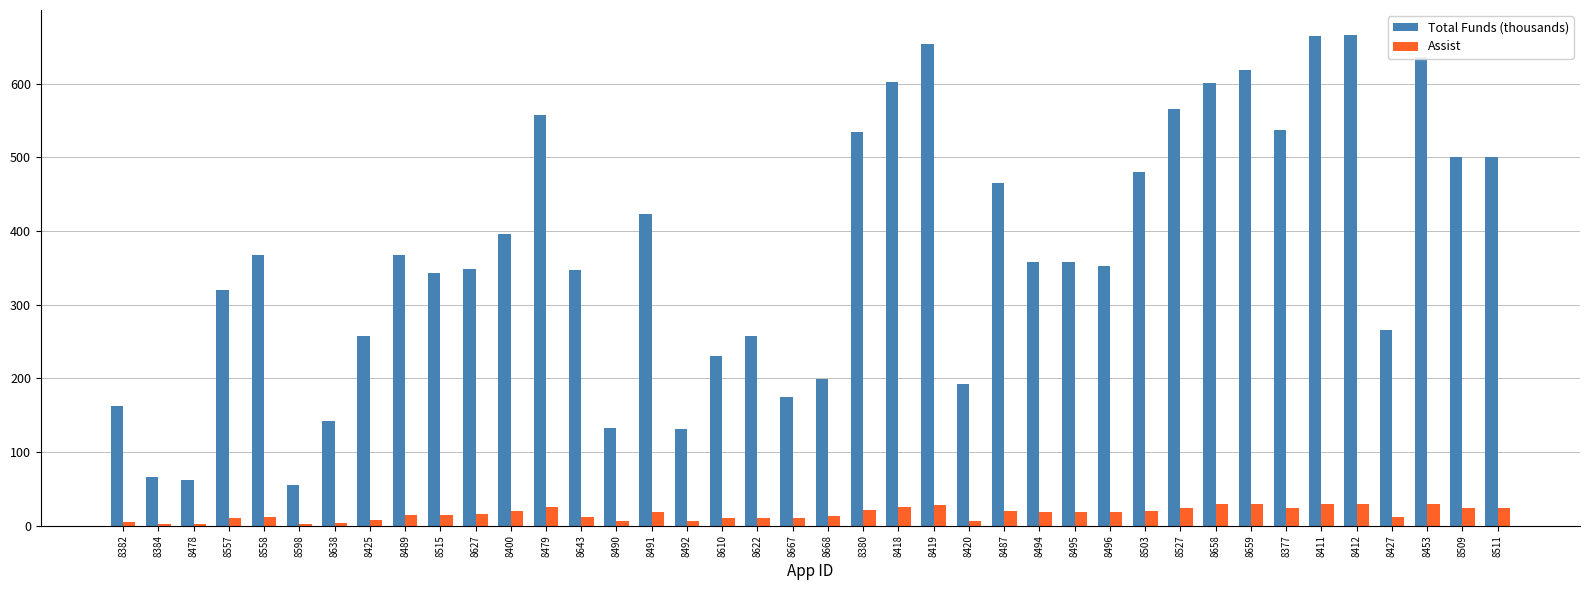

What is the maximum value for Assist?

30.0